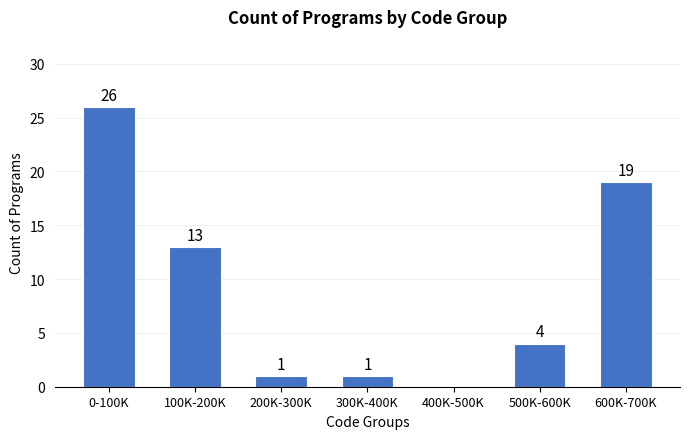

Reading right to left, extract all data points from this chart.

600K-700K=19	500K-600K=4	400K-500K=0	300K-400K=1	200K-300K=1	100K-200K=13	0-100K=26